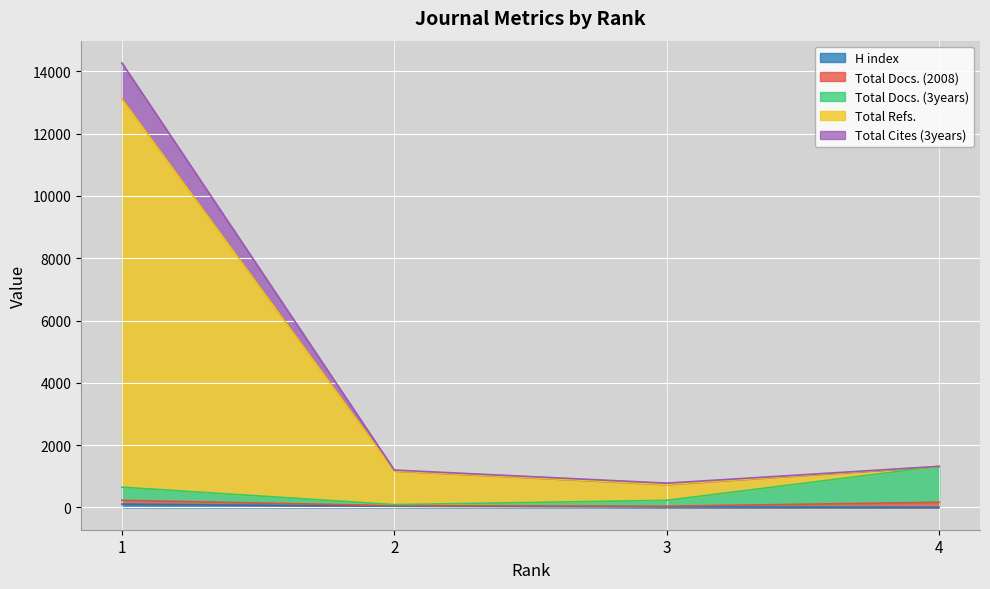

Does the chart display data point markers on the line(s)?

No